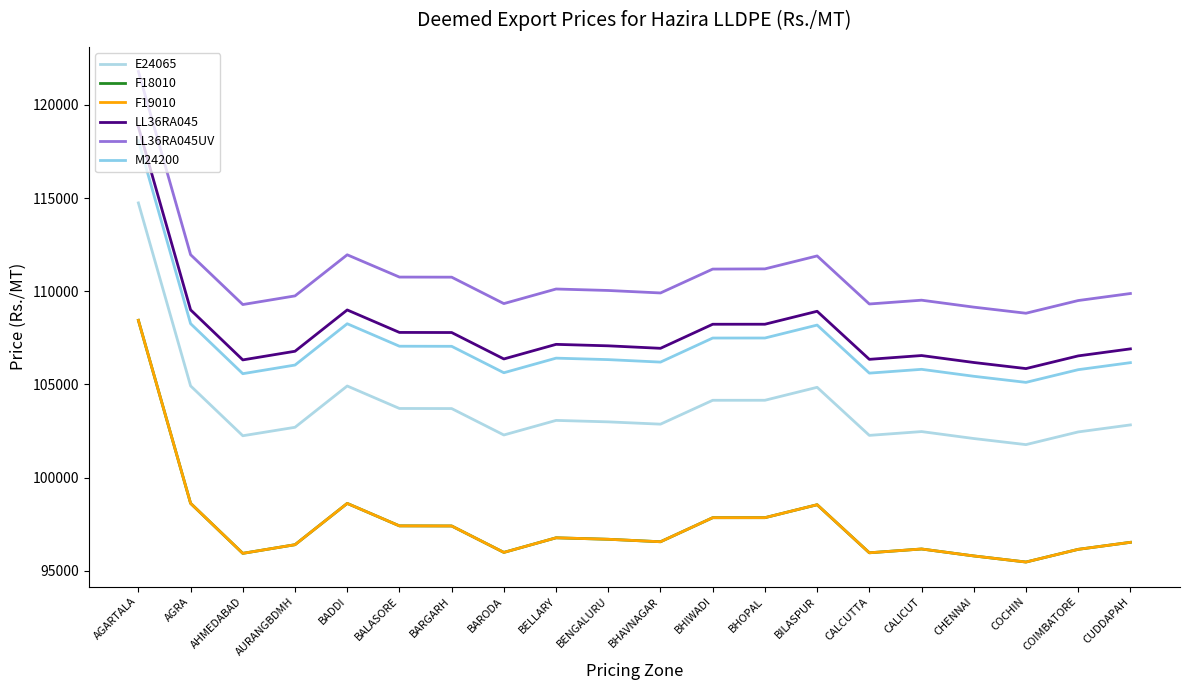

Does the chart display data point markers on the line(s)?

No